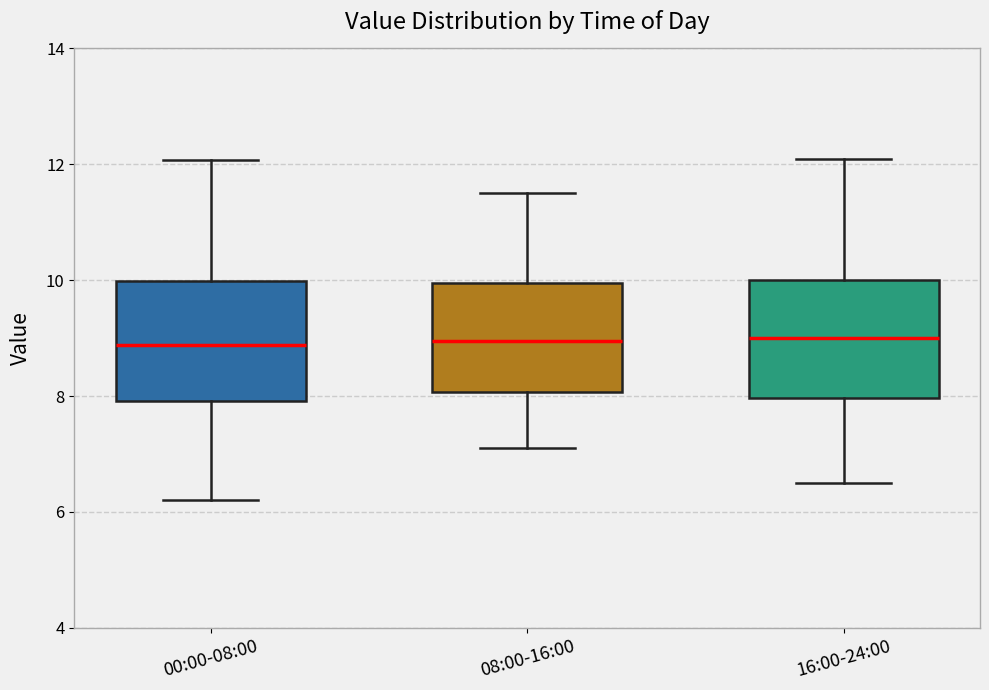

Where does the lower whisker of the box for 16:00-24:00 end on the y-axis? The values are not printed on the chart, so give them approximately, as read against the axis.

6.6